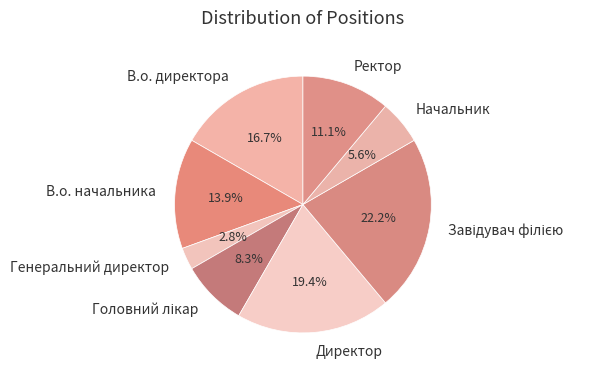

What percentage is the Ректор slice, to the nearest percent?

11%